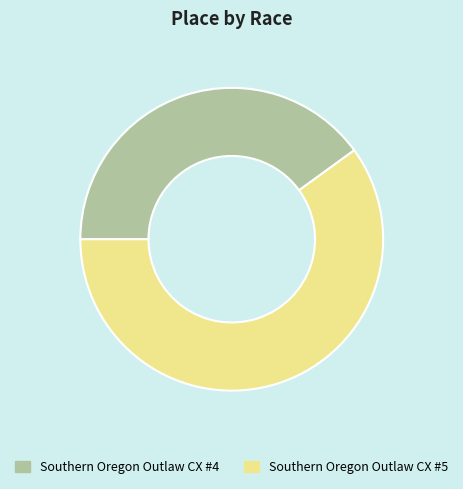

Count the number of slices in the pie.

2